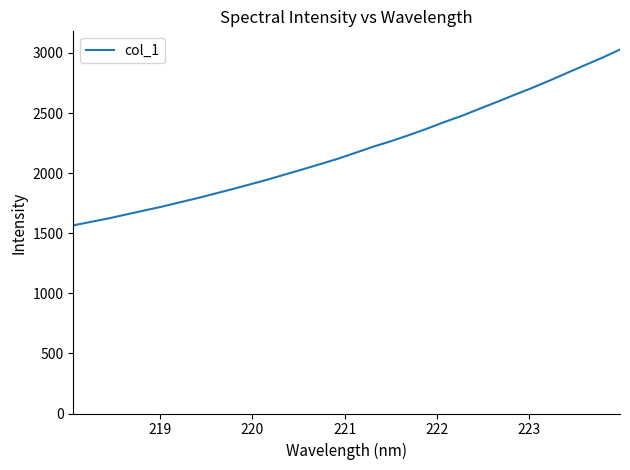

What is the greatest value displayed?

3028.3